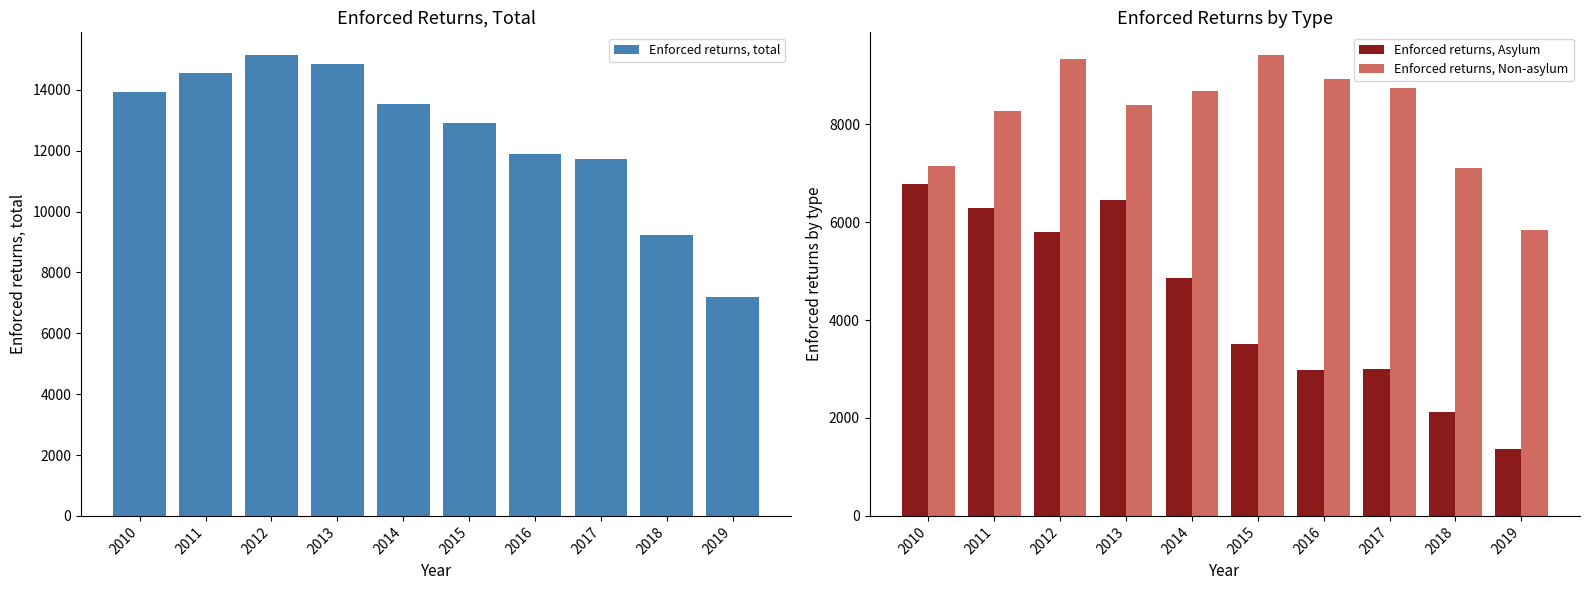

Rank the series at 2014 from highest to lowest value.

Enforced returns, total, Enforced returns, Non-asylum, Enforced returns, Asylum